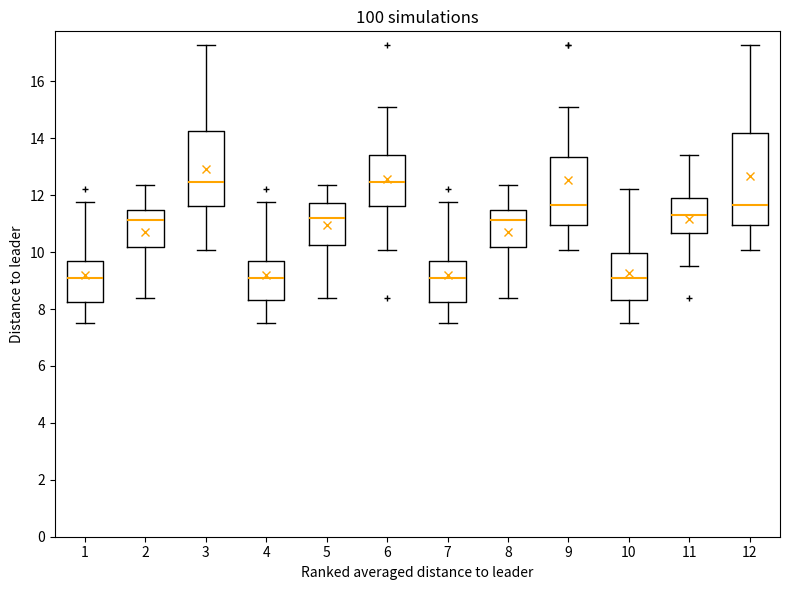

Reading left to right, read every box against the y-axis: the position of its median line, the range the box covers, and the ends of its whiskers. The values are not printed on the chart, so give them approximately, as read against the axis.

1: median 9.2, box 8.2 to 9.8, whiskers 7.6 to 11.8
2: median 11.2, box 10.2 to 11.4, whiskers 8.4 to 12.4
3: median 12.4, box 11.6 to 14.2, whiskers 10.0 to 17.2
4: median 9.2, box 8.4 to 9.8, whiskers 7.6 to 11.8
5: median 11.2, box 10.2 to 11.8, whiskers 8.4 to 12.4
6: median 12.4, box 11.6 to 13.4, whiskers 10.0 to 15.2
7: median 9.2, box 8.2 to 9.8, whiskers 7.6 to 11.8
8: median 11.2, box 10.2 to 11.4, whiskers 8.4 to 12.4
9: median 11.6, box 11.0 to 13.4, whiskers 10.0 to 15.2
10: median 9.2, box 8.4 to 10.0, whiskers 7.6 to 12.2
11: median 11.4, box 10.6 to 11.8, whiskers 9.6 to 13.4
12: median 11.6, box 11.0 to 14.2, whiskers 10.0 to 17.2